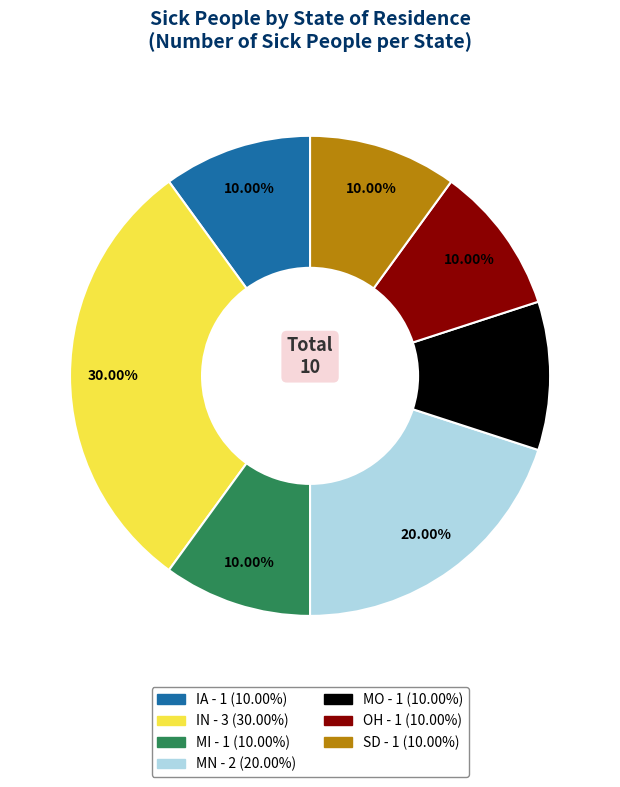

How many slices are in this pie chart?

7